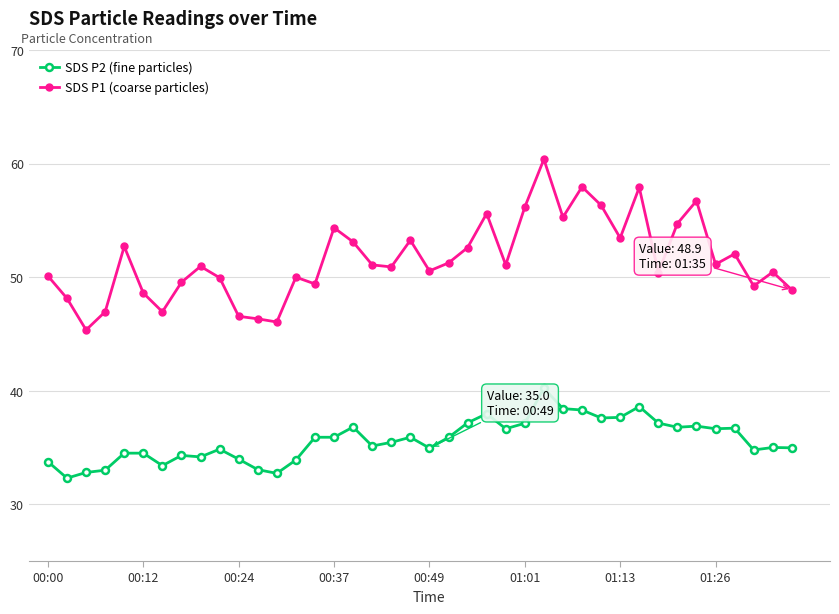

What is the value of the SDS P1 (coarse particles) point at the 26th from the left?

56.2